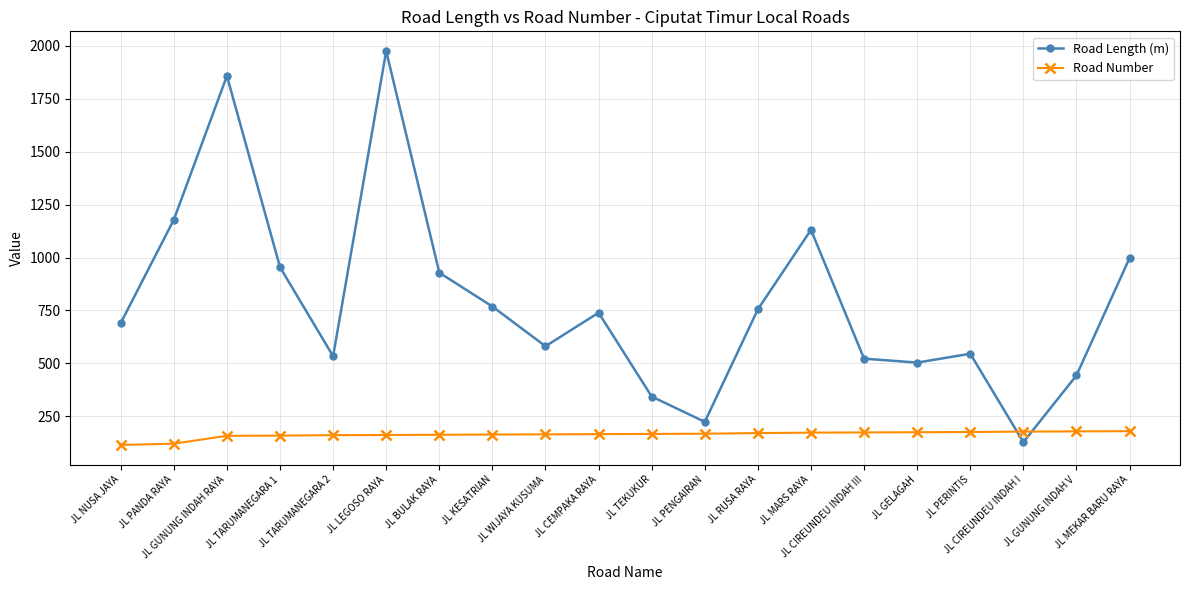

What is the difference between the second highest and minimum values in the Road Length (m) series?

1729.4